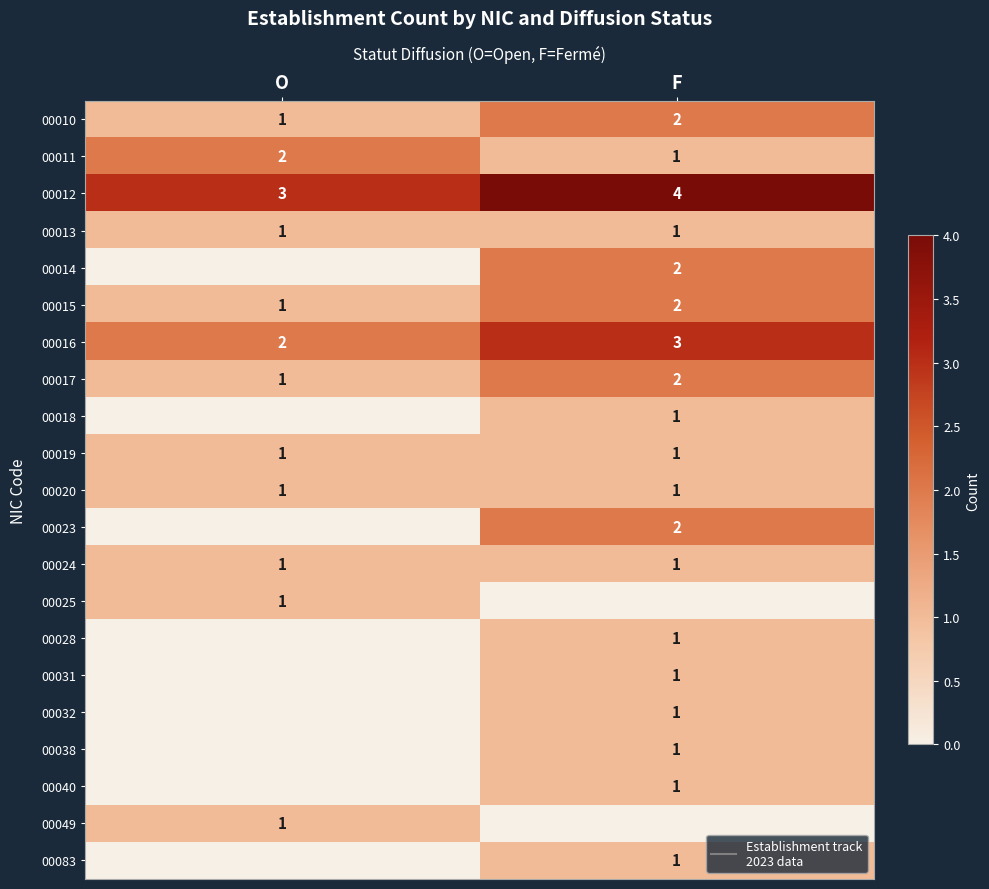

What is the spread (max minus min) of values at O?

3